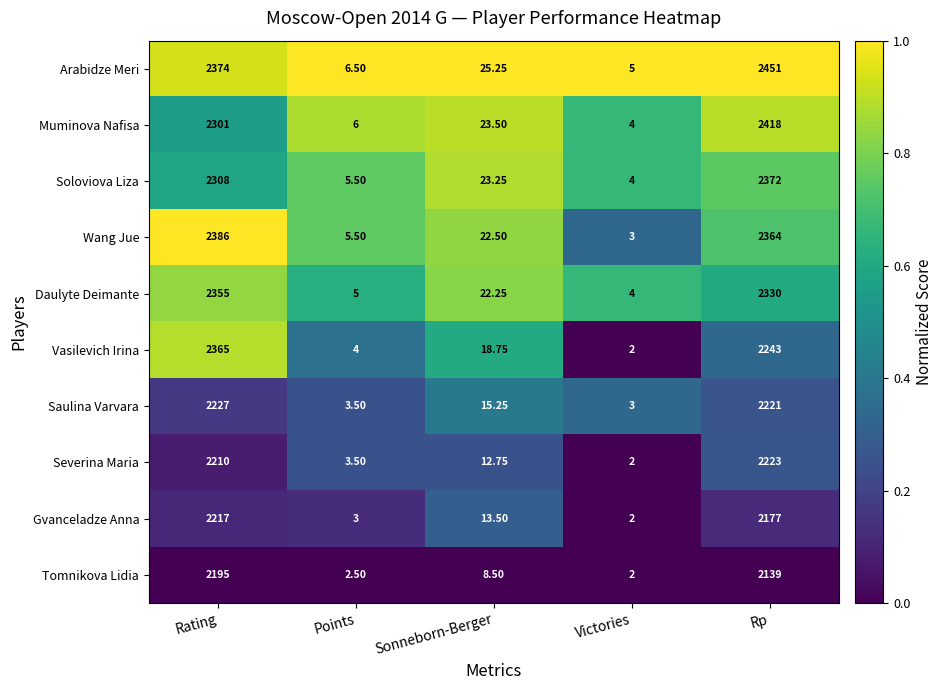

List the series in order of their peak value, highest first.

Arabidze Meri, Muminova Nafisa, Wang Jue, Soloviova Liza, Vasilevich Irina, Daulyte Deimante, Saulina Varvara, Severina Maria, Gvanceladze Anna, Tomnikova Lidia